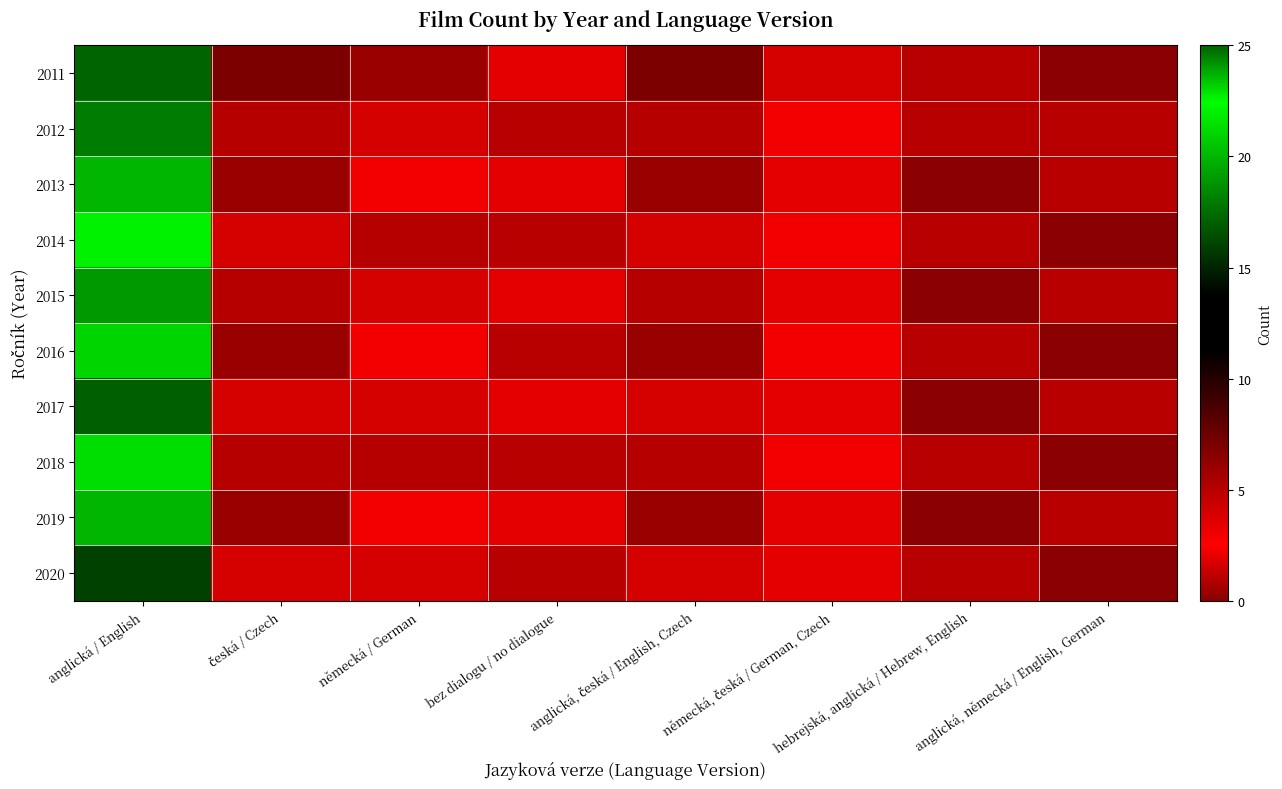

Which category has the highest value across all series?

anglická / English